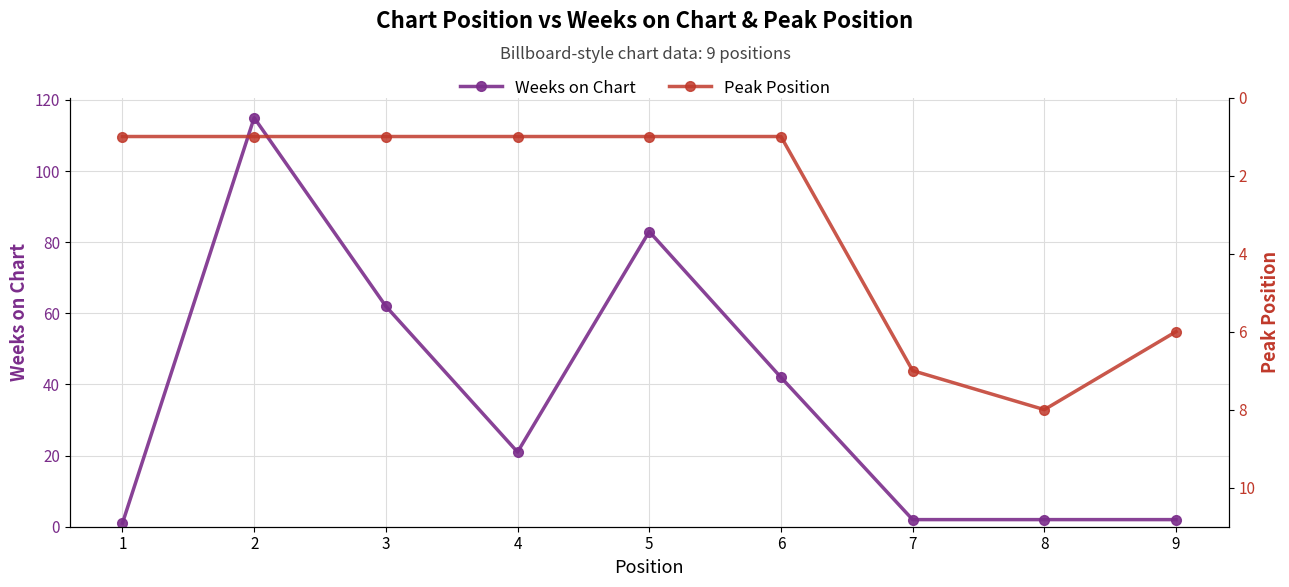

Count the Peak Position values in the range 1 to 6.

7